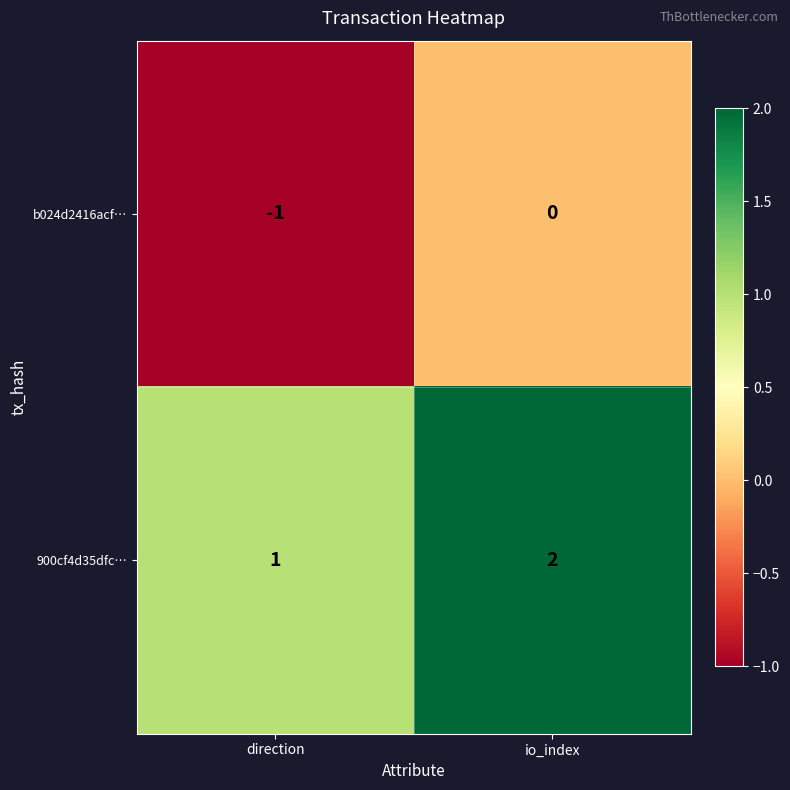

How many data points does each series have?

2